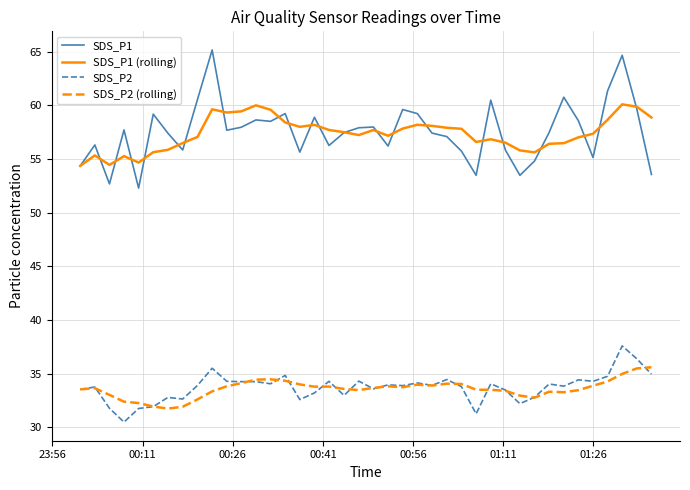

Which series has the widest spread of values?

SDS_P1